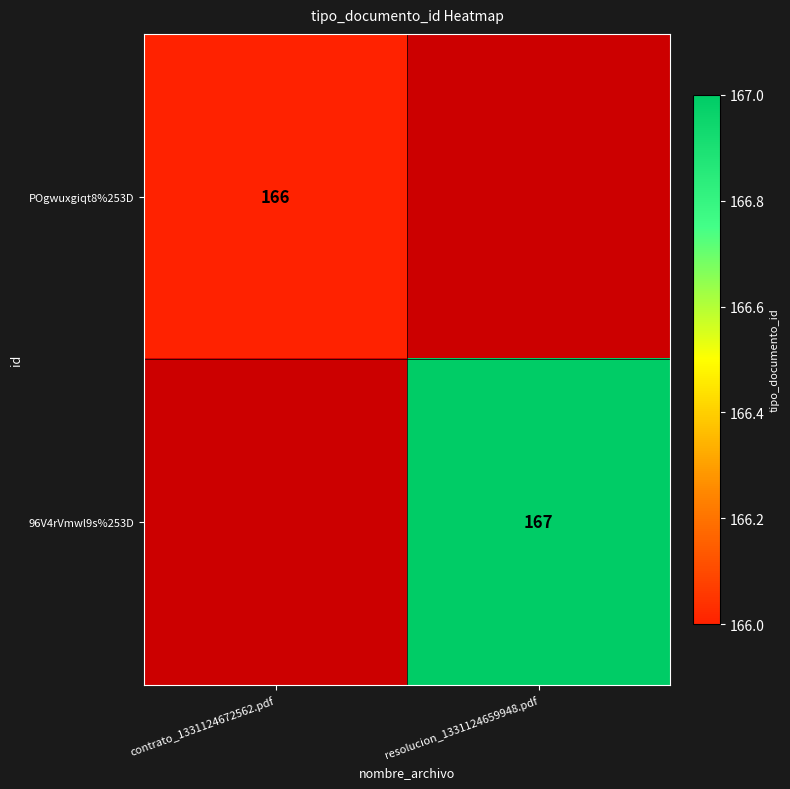

Is it true that POgwuxgiqt8%253D equals 63.9 at contrato_1331124672562.pdf?

False